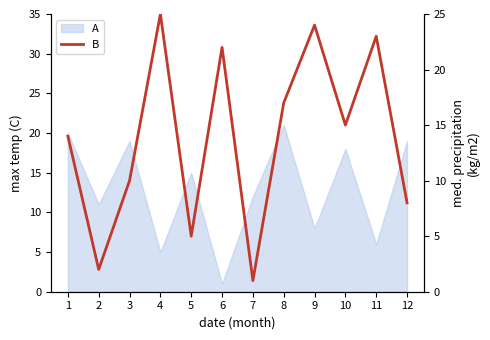

At which category does the chart reach its peak across all series?

4